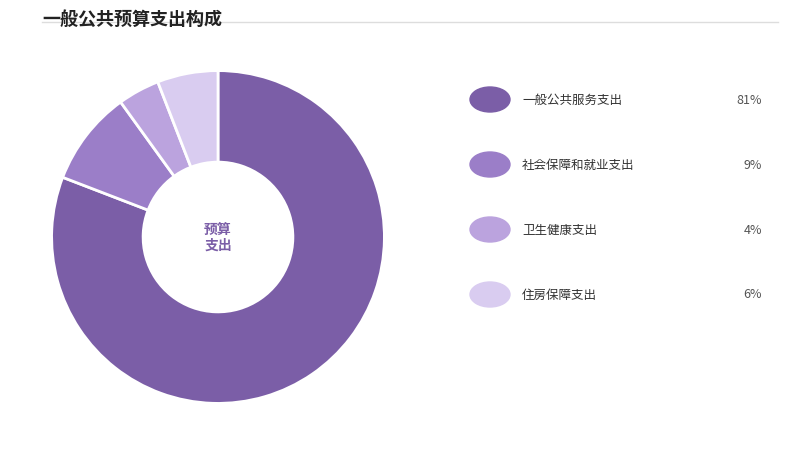

Does any single category account for the majority?

Yes